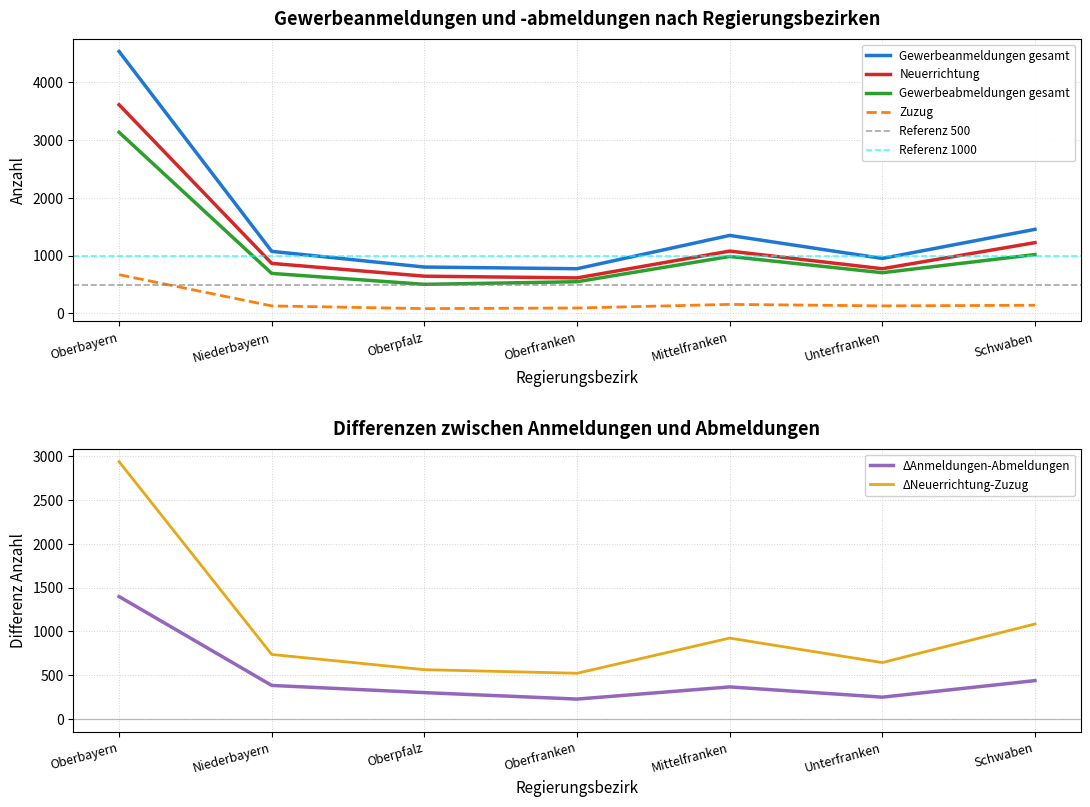

Which series has the largest total across all categories?

Gewerbeanmeldungen gesamt